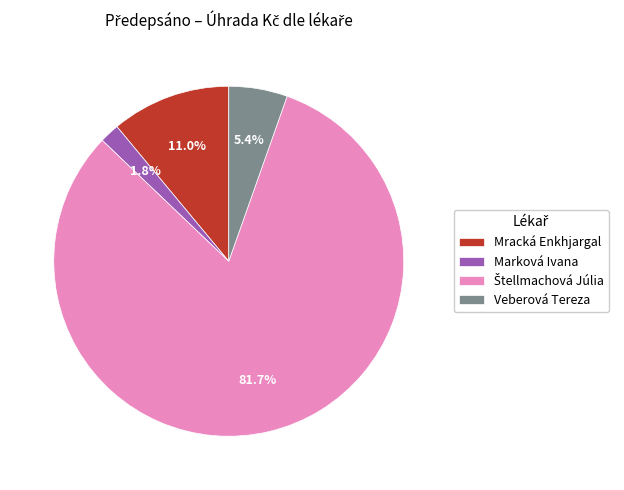

What percentage is NOT represented by Veberová Tereza?

94.6%